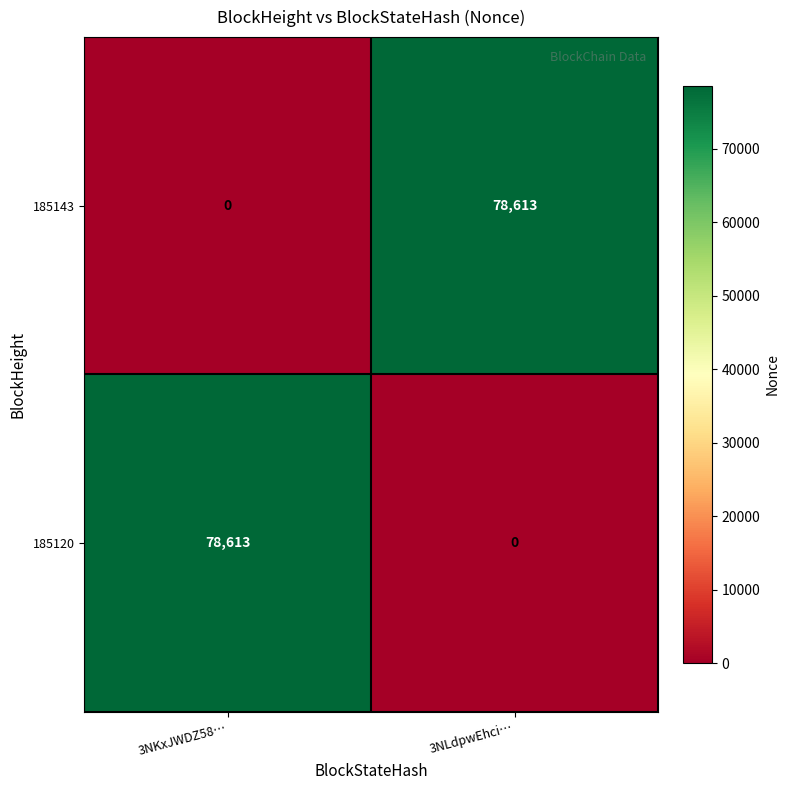

The value of 185120 at 3NLdpwEhci… is 0. True or false?

True